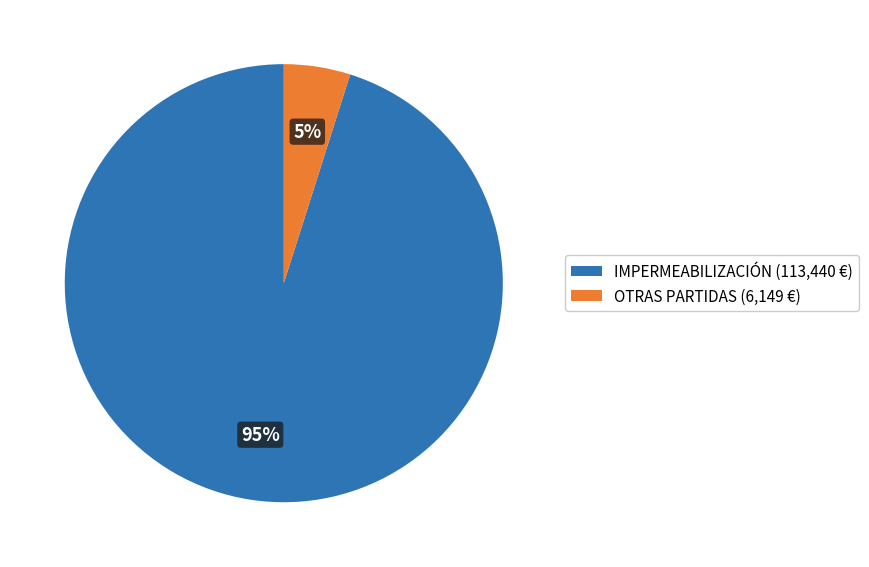

Combined, do OTRAS PARTIDAS (6,149 €) and IMPERMEABILIZACIÓN (113,440 €) account for over 50%?

Yes